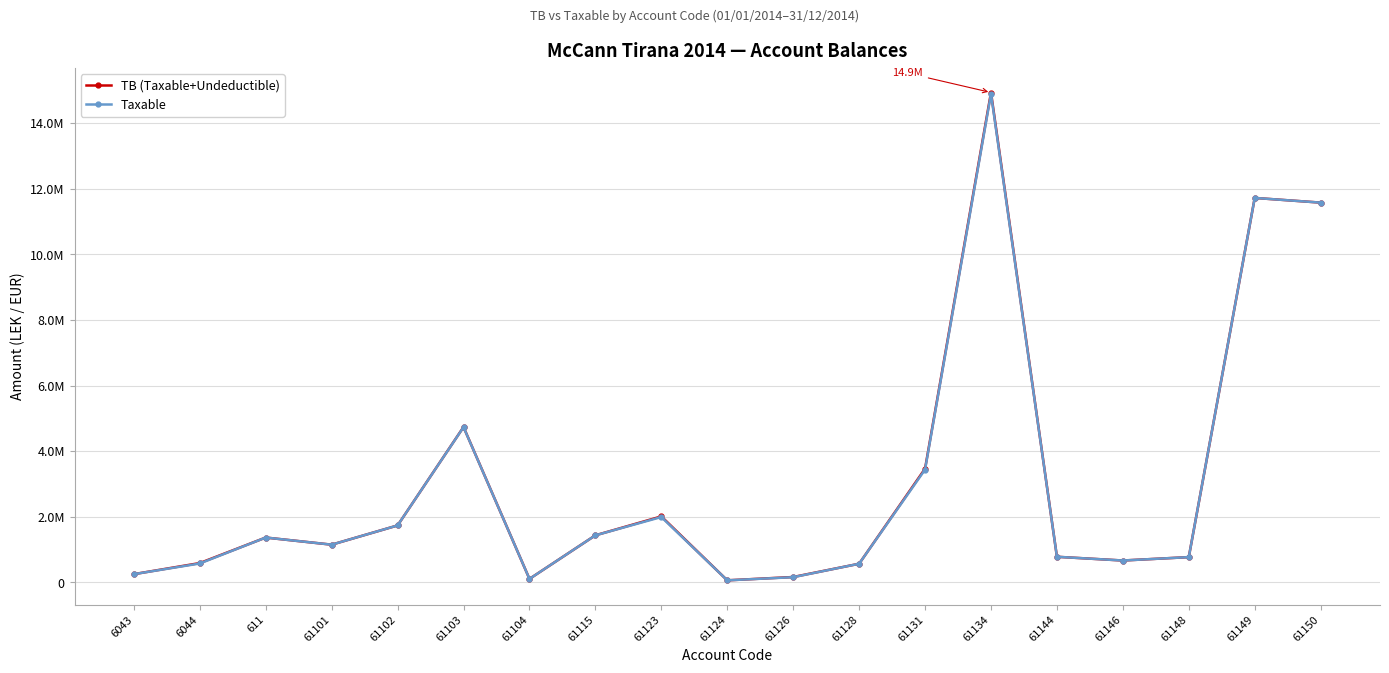

Reading left to right, list all the values displayed in this chart.

TB (Taxable+Undeductible): 250227.1	588118.9	1366068.5	1149043.7	1735151.5	4735066.9	105900.0	1434003.2	2010362.2	61813.2	163090.0	567460.5	3465988.5	14931158.8	779642.1	666085.5	769080.9	11717876.6	11574631.1
Taxable: 250227.1	575296.9	1366068.5	1149043.7	1735151.5	4731146.9	105900.0	1433753.2	1991862.2	61813.2	157990.0	567460.5	3437988.5	14887859.8	779642.1	666085.5	769080.9	11717876.6	11574631.1